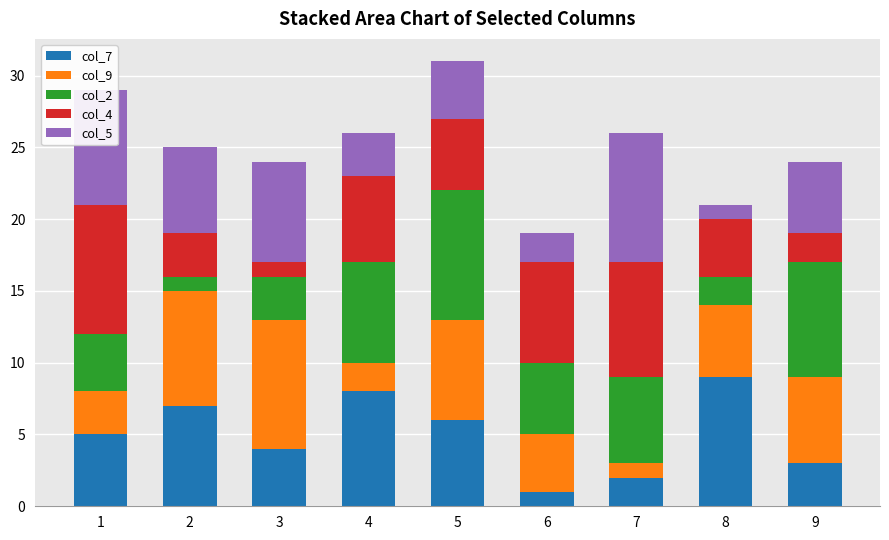

True or false: col_7 has a value of 1 at 7.

False